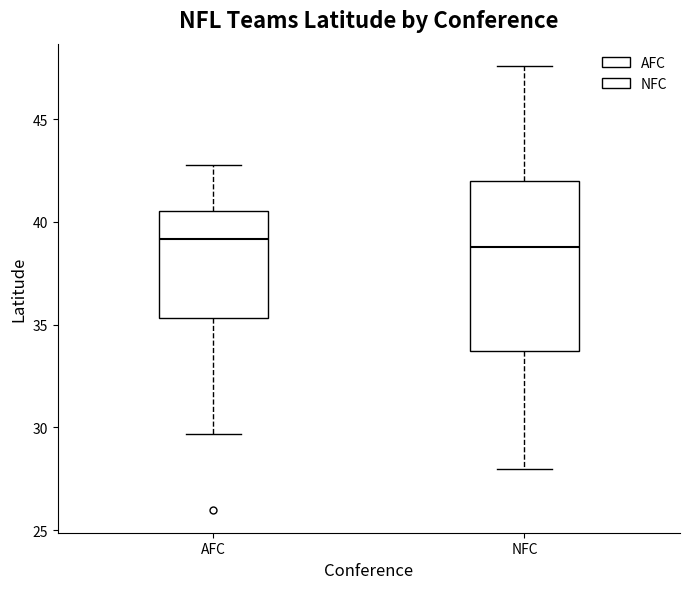

Comparing the boxes themselves (not the whiskers), which one is the tallest?

NFC